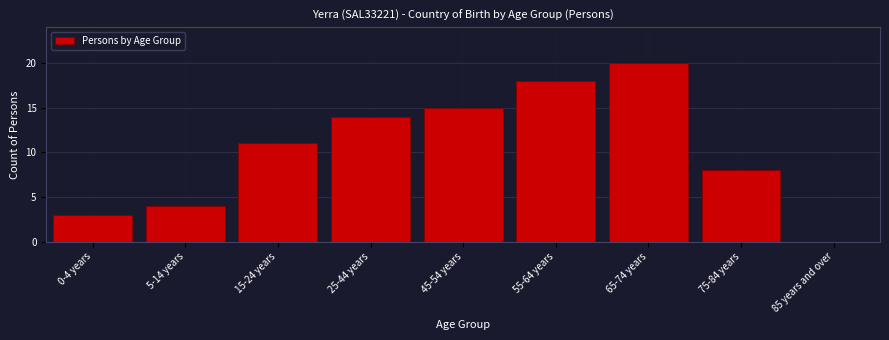

Reading left to right, transcribe all the data shown in this chart.

0-4 years=3	5-14 years=4	15-24 years=11	25-44 years=14	45-54 years=15	55-64 years=18	65-74 years=20	75-84 years=8	85 years and over=0